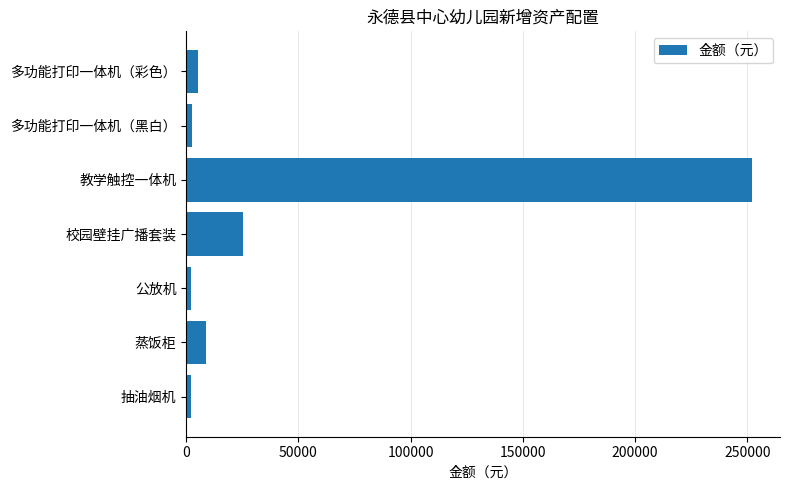

What is the maximum value shown in the chart?

252000